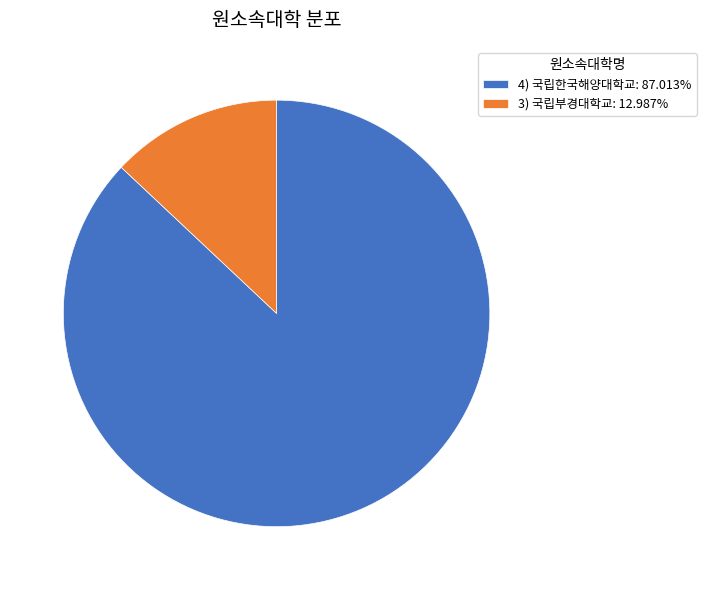

Is there a majority slice in this chart?

Yes